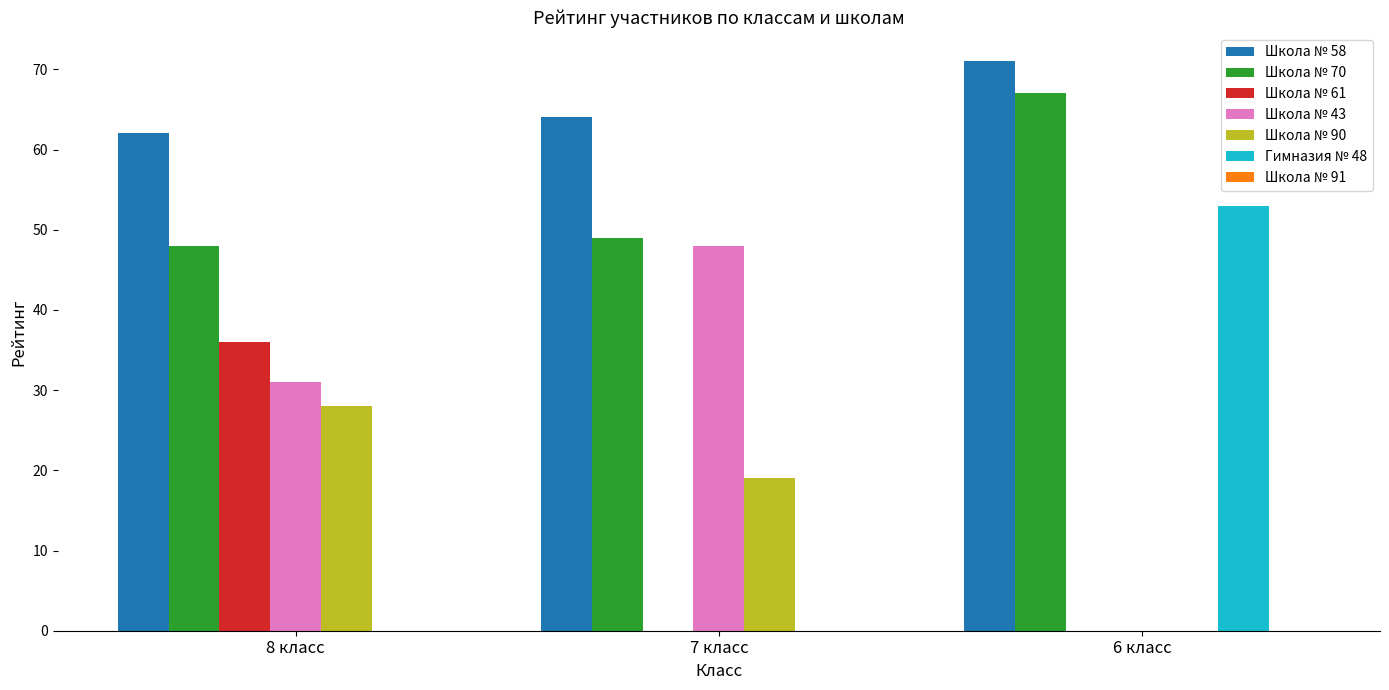

Which series changed the most between 7 класс and 6 класс?

Гимназия № 48